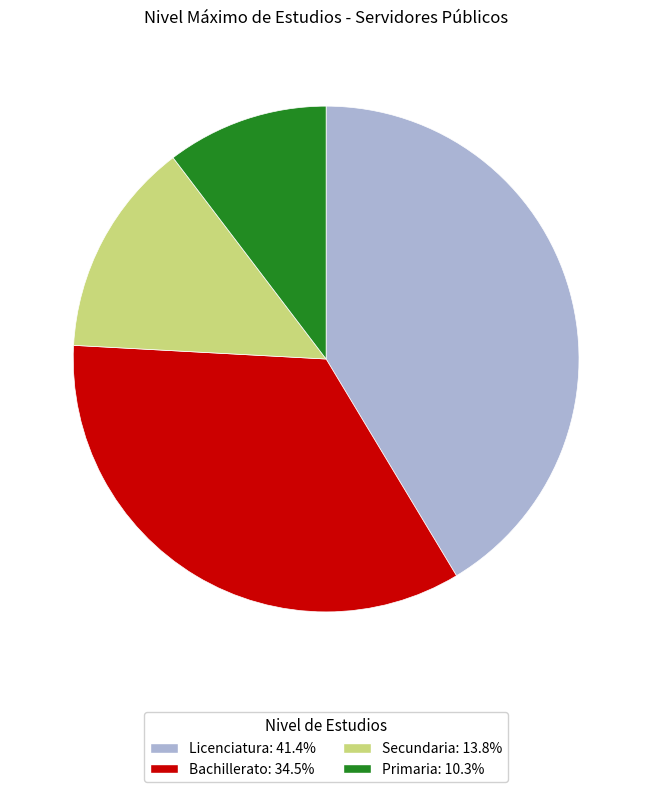

Rank the categories by value from lowest to highest.

Primaria, Secundaria, Bachillerato, Licenciatura